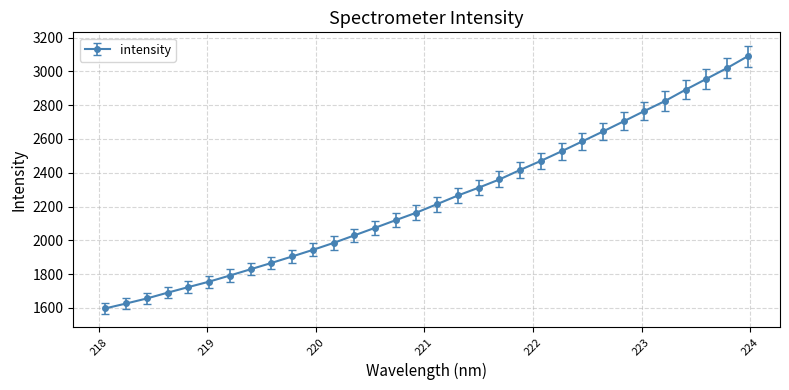

True or false: the data has more than 2 interior local peaks.

False